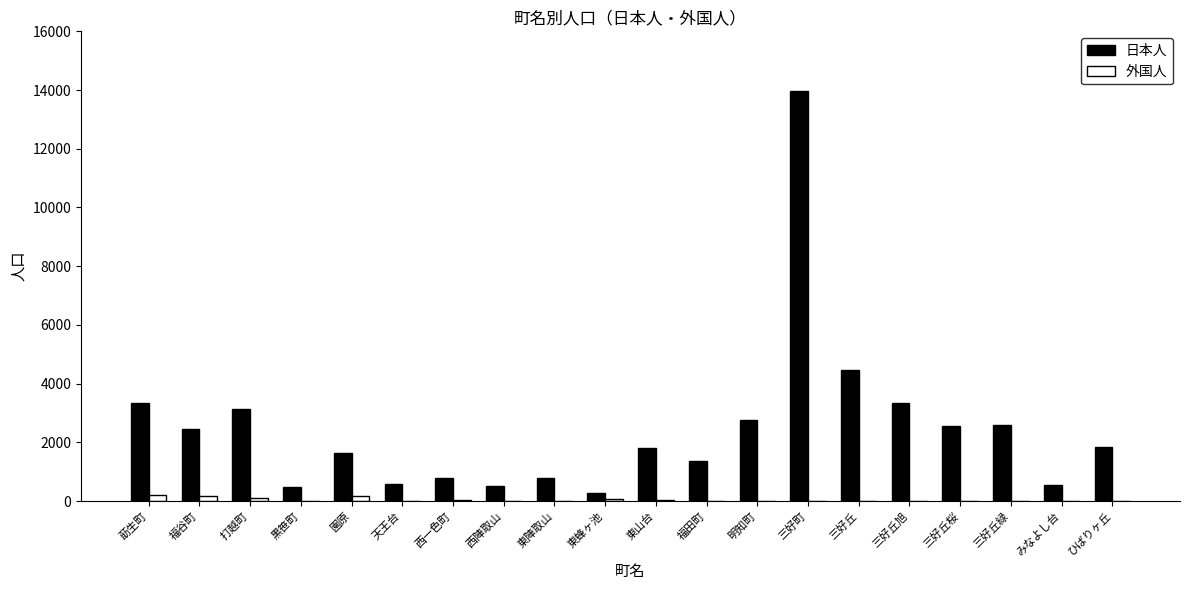

Which series changed the most between 西一色町 and 三好丘緑?

日本人